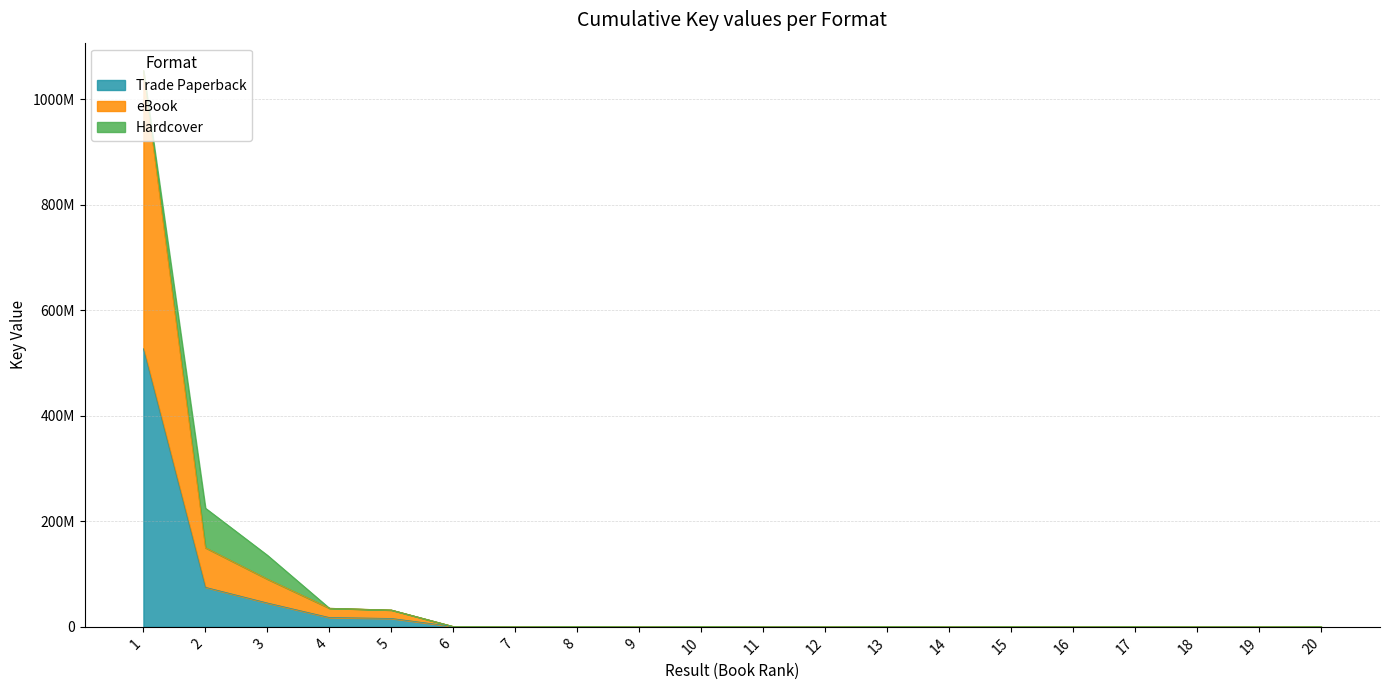

What value does the Trade Paperback series have at 9?

5075